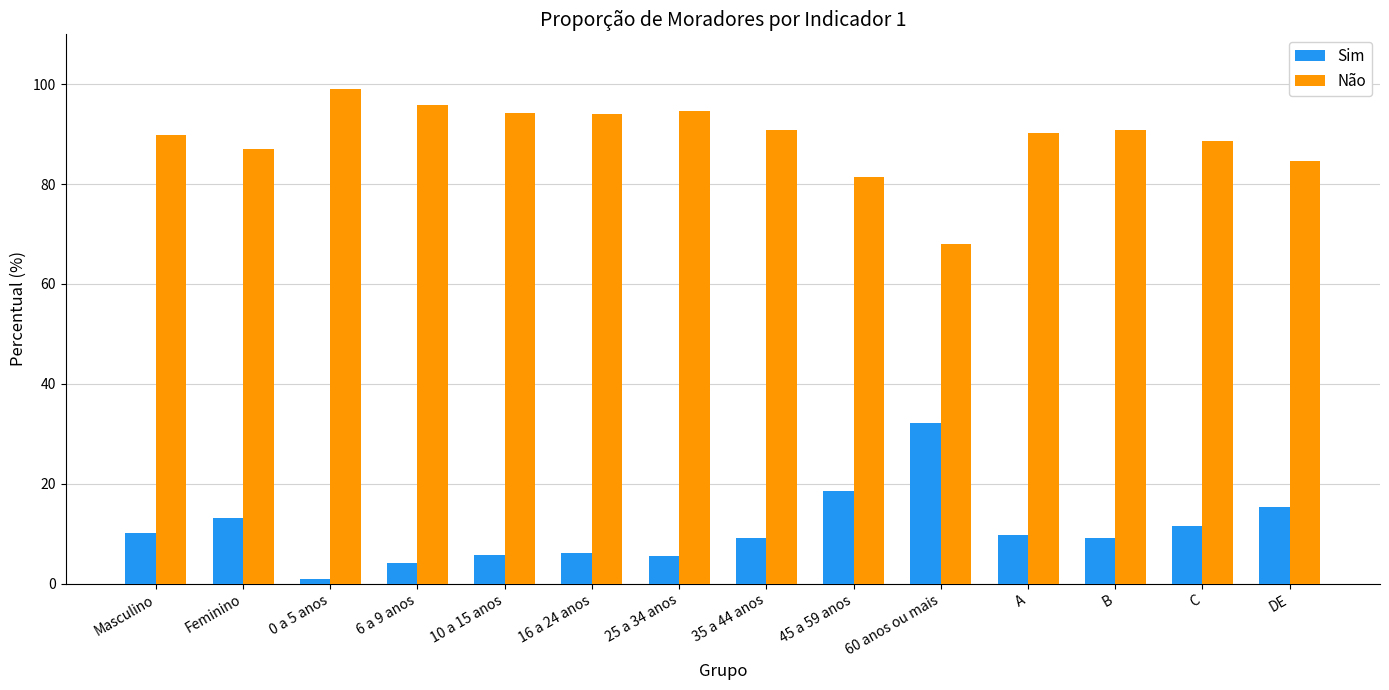

What is the difference between the second highest and minimum values in the Sim series?

17.7